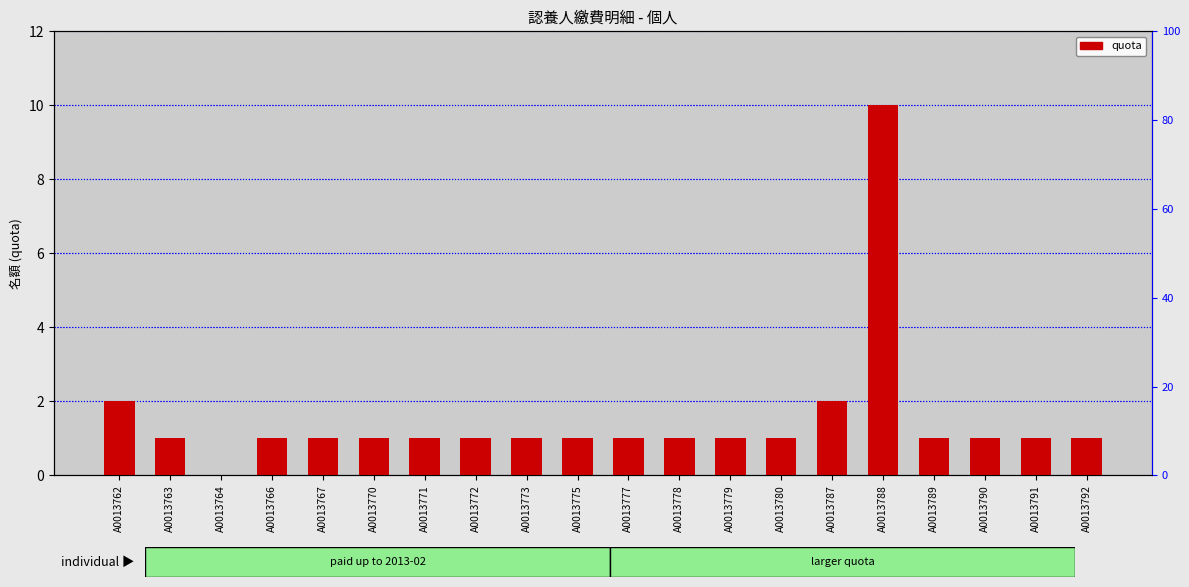

Rank the categories by value from lowest to highest.

A0013764, A0013763, A0013766, A0013767, A0013770, A0013771, A0013772, A0013773, A0013775, A0013777, A0013778, A0013779, A0013780, A0013789, A0013790, A0013791, A0013792, A0013762, A0013787, A0013788